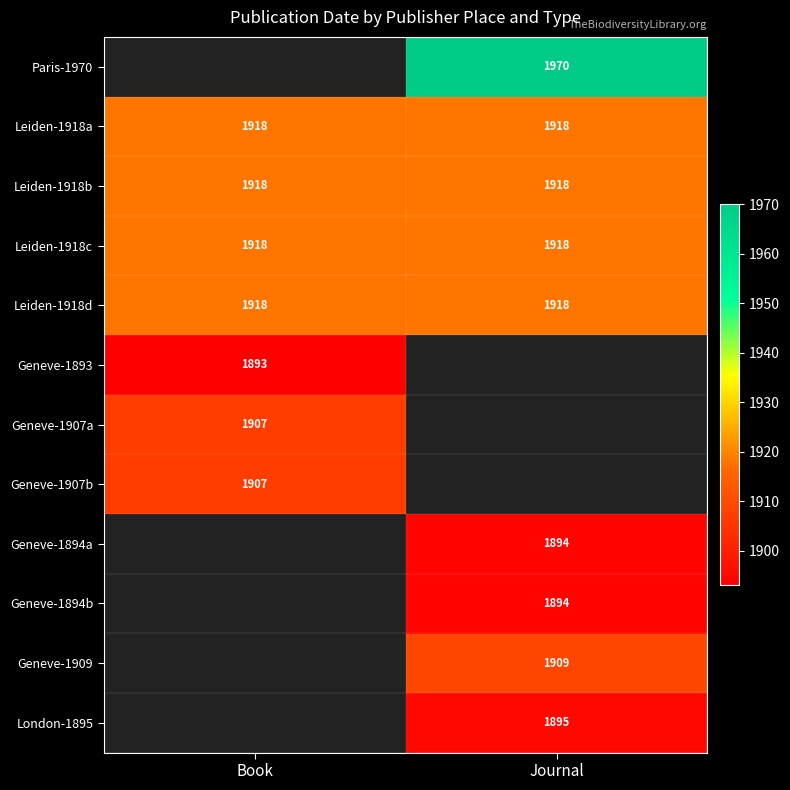

What is the spread (max minus min) of values at Journal?

76.0